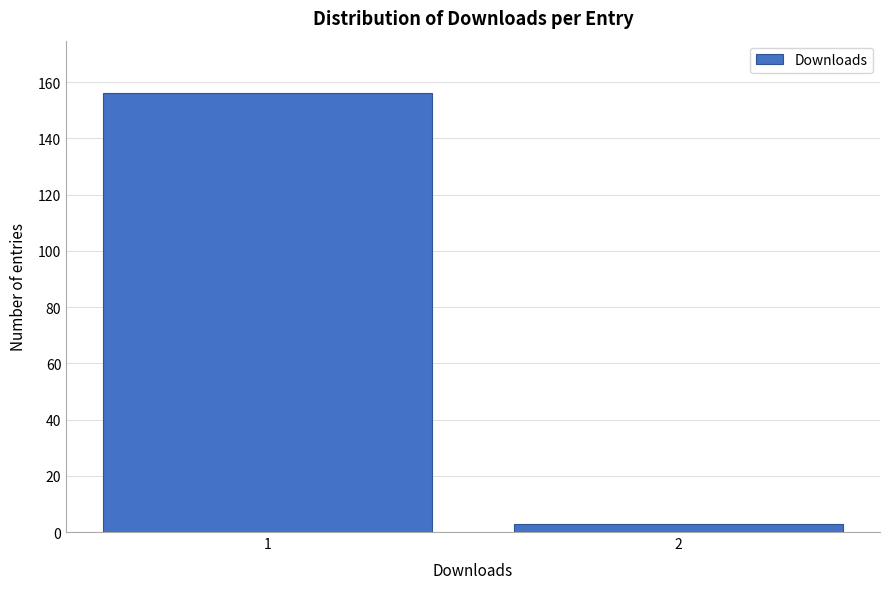

Reading right to left, list all the values displayed in this chart.

3	156